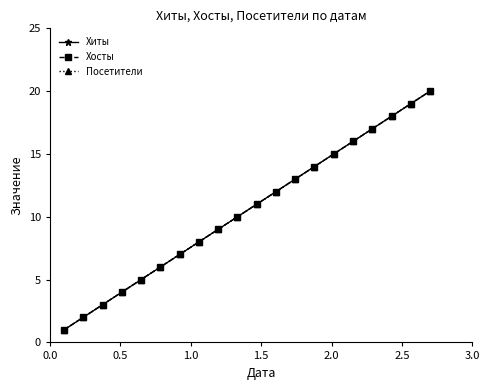

What is the sum of all Хосты values?

210